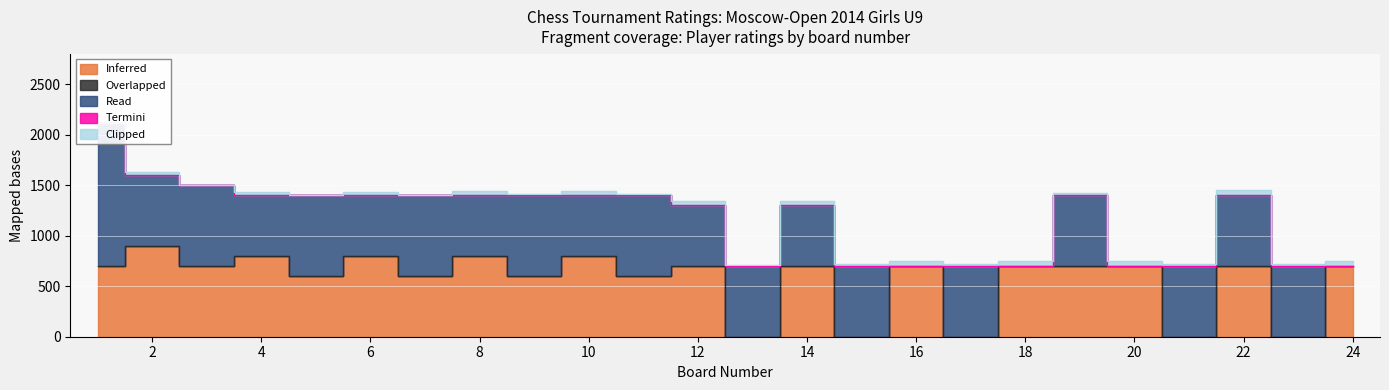

What is the difference between the Inferred values at 3 and 13?

700